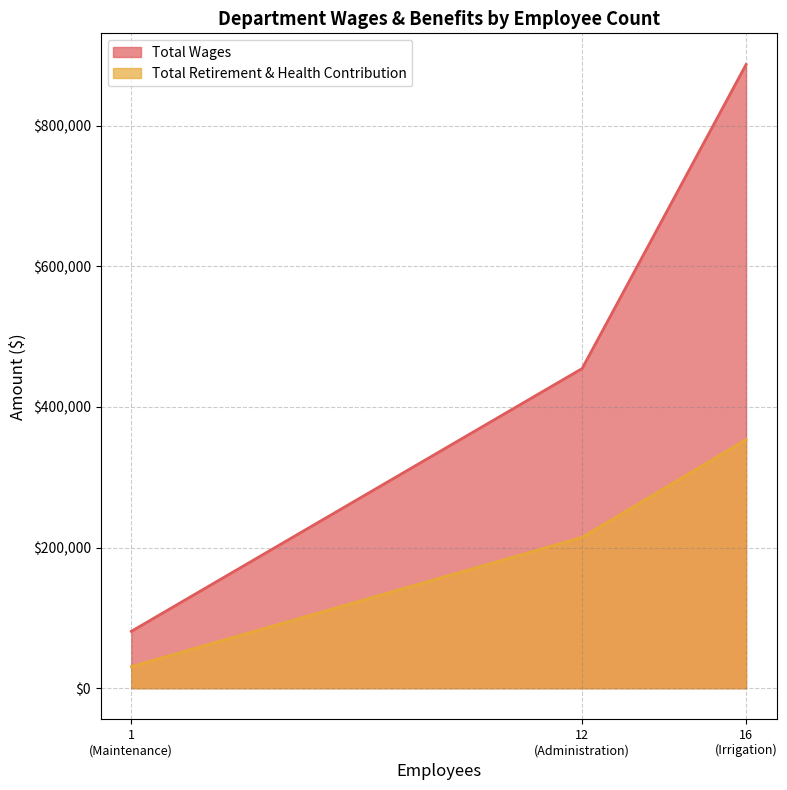

What is the smallest value displayed?

30724